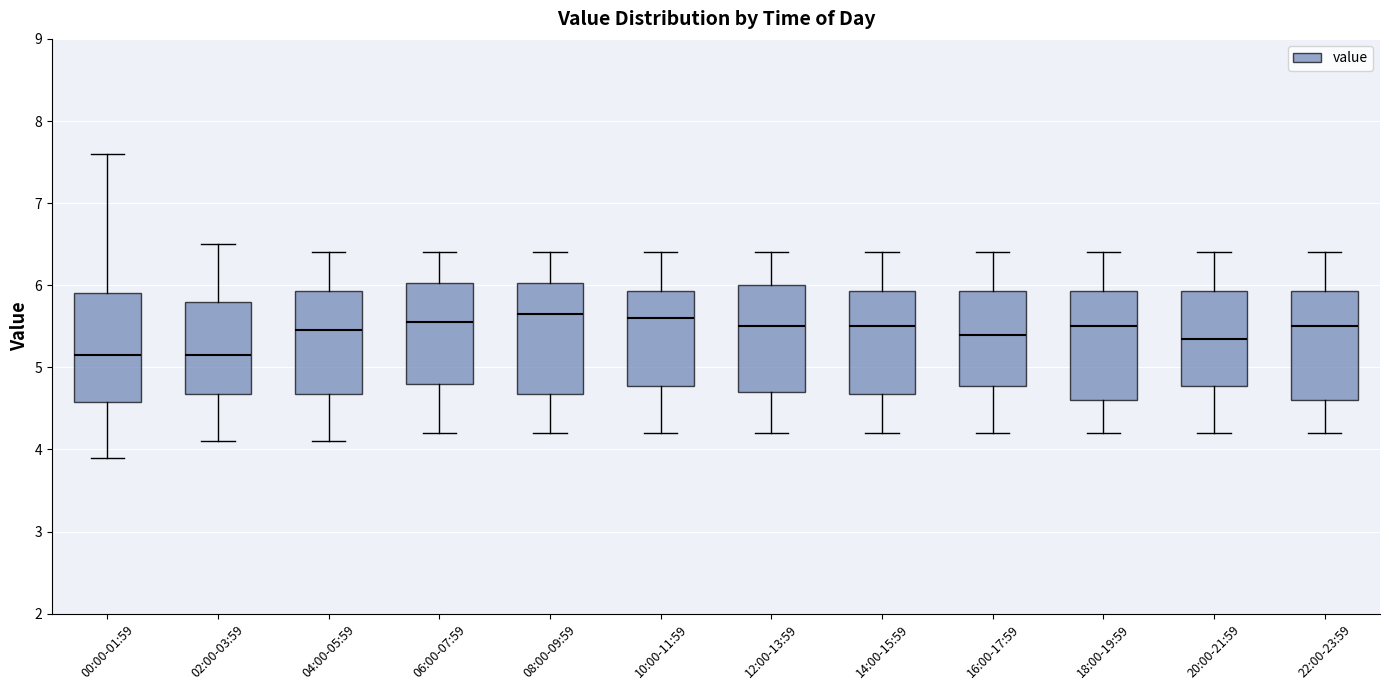

Where does the upper whisker of the box for 00:00-01:59 end on the y-axis? The values are not printed on the chart, so give them approximately, as read against the axis.

7.6